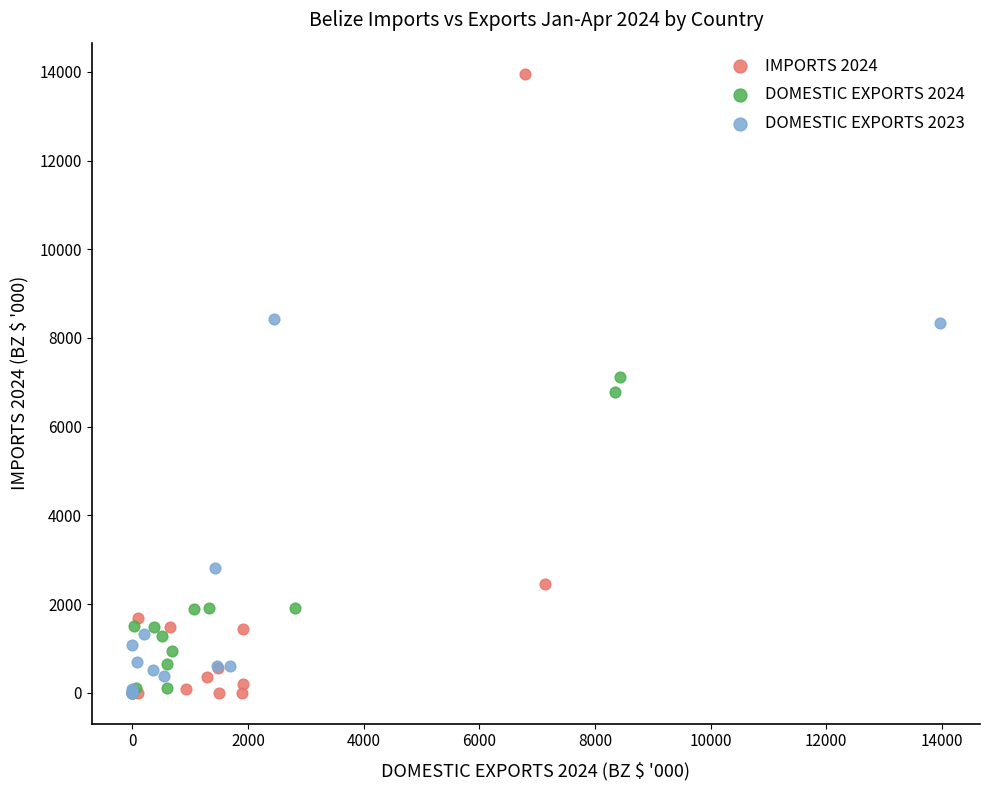

Which series contains the highest Y value?

IMPORTS 2024